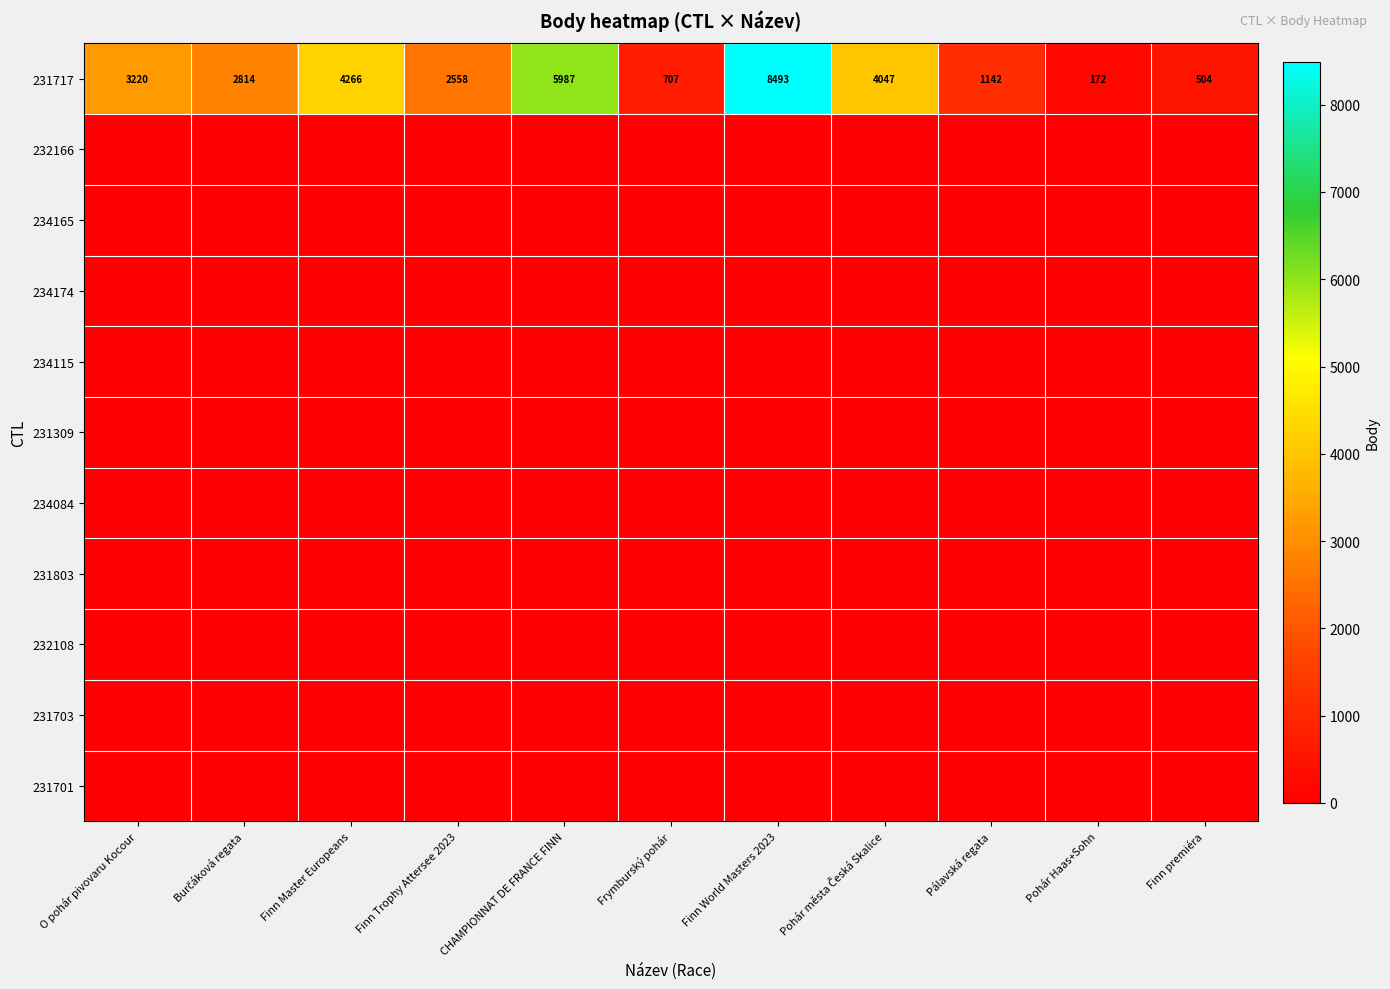

How many series are shown in this chart?

11